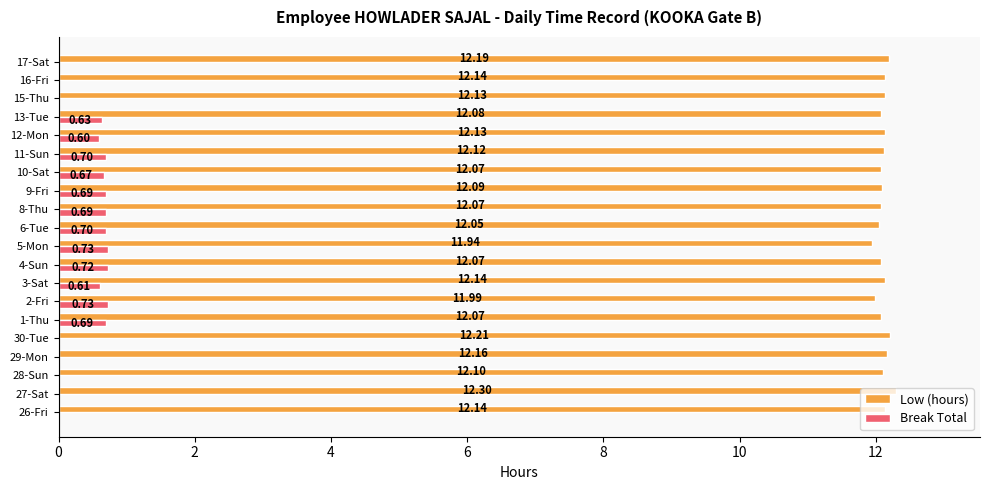

How many data points does each series have?

20